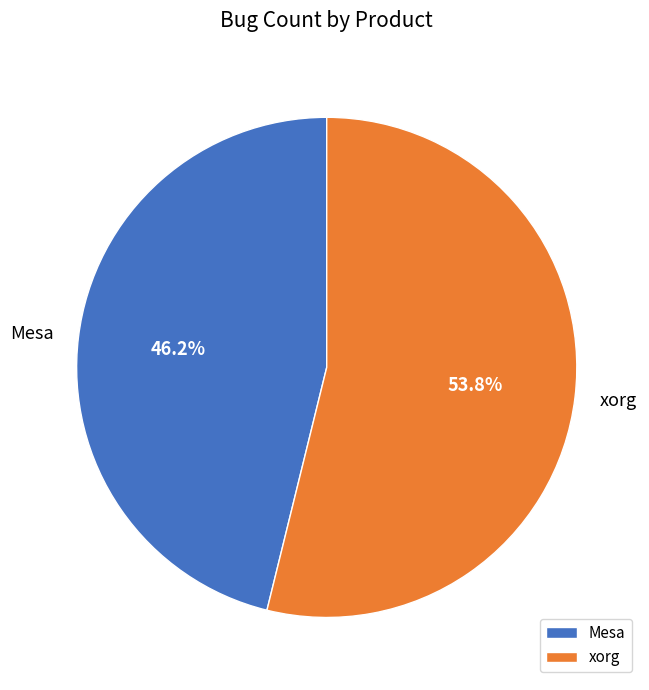

Is it true that xorg is 54% of the pie?

True